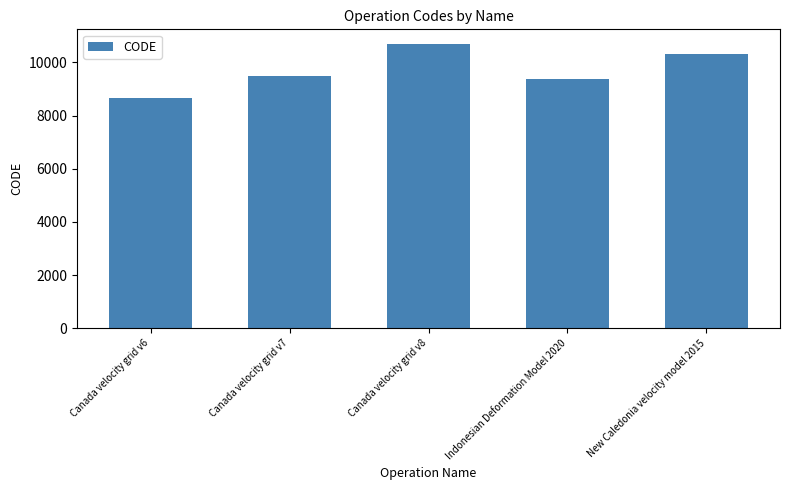

Where is the data nearest to the value 9691?

Canada velocity grid v7